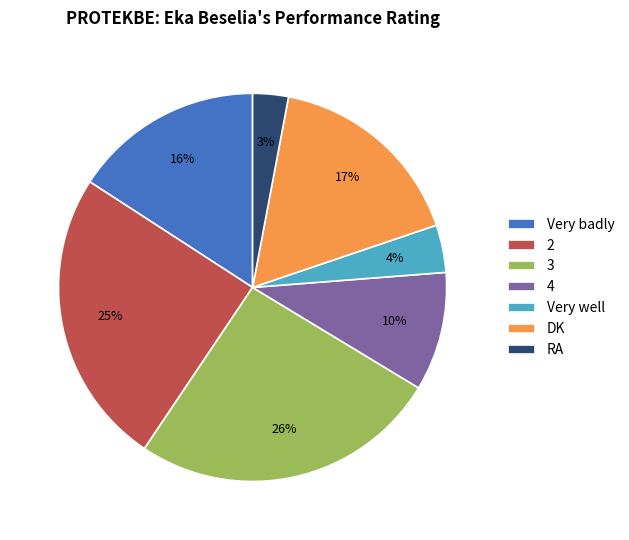

What is the ratio of the value at DK to the value at RA?

5.7